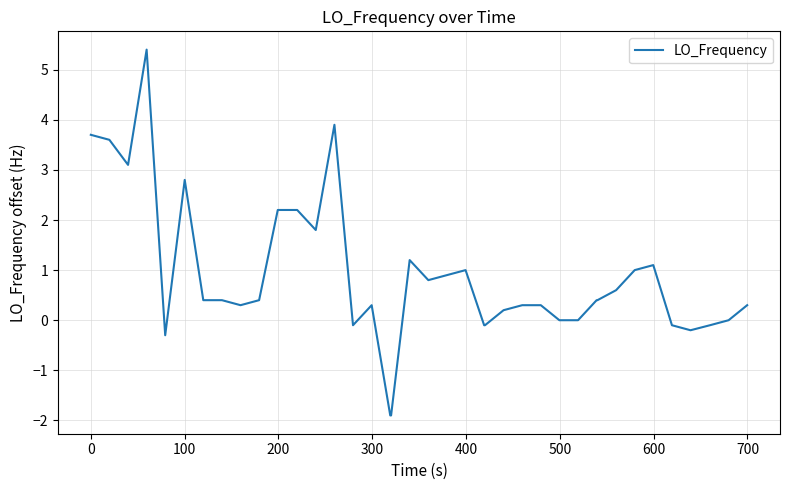

What is the smallest value displayed?

-1.9